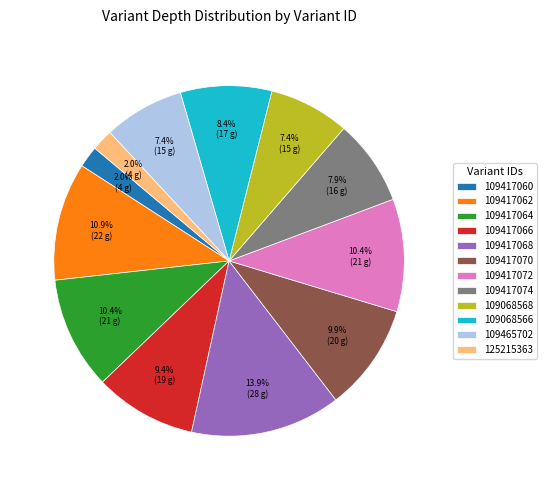

What is the largest slice in the pie chart?

109417068